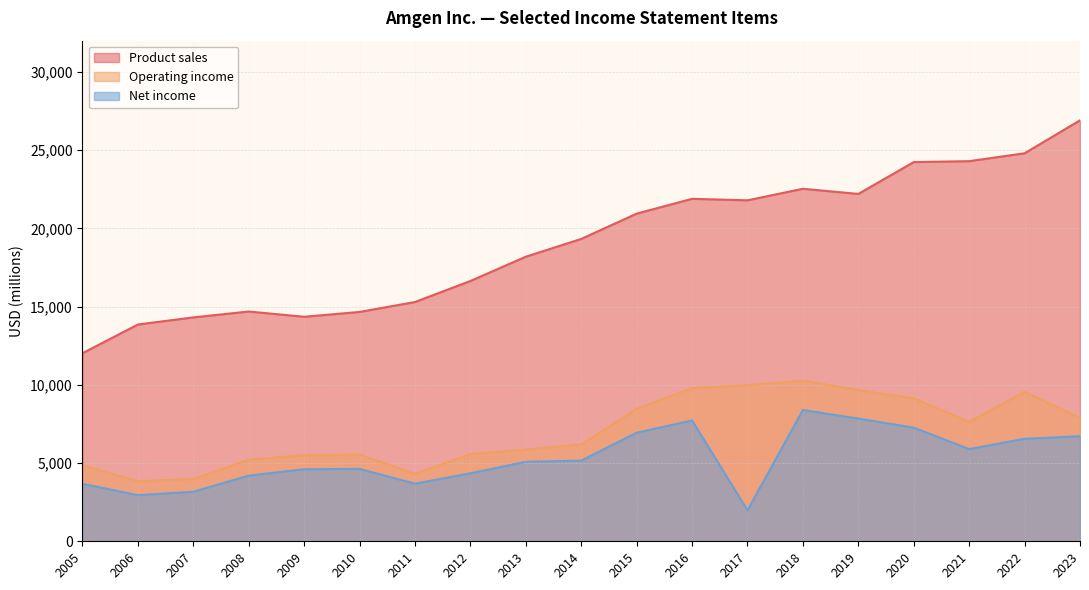

Is the value of Net income at 2008 greater than the value of Operating income at 2017?

No